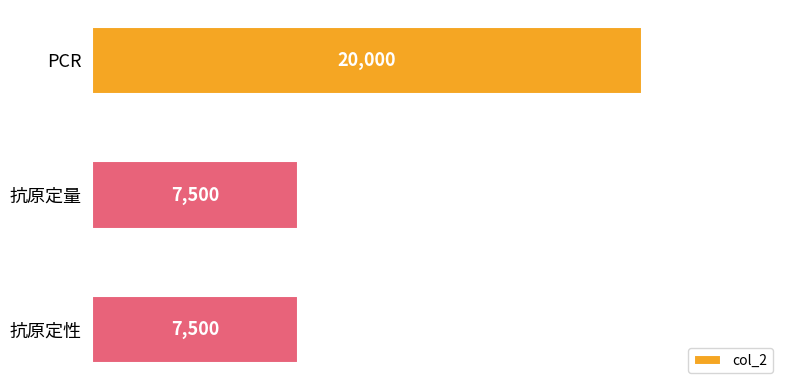

What is the label of the 1st bar from the top?

PCR